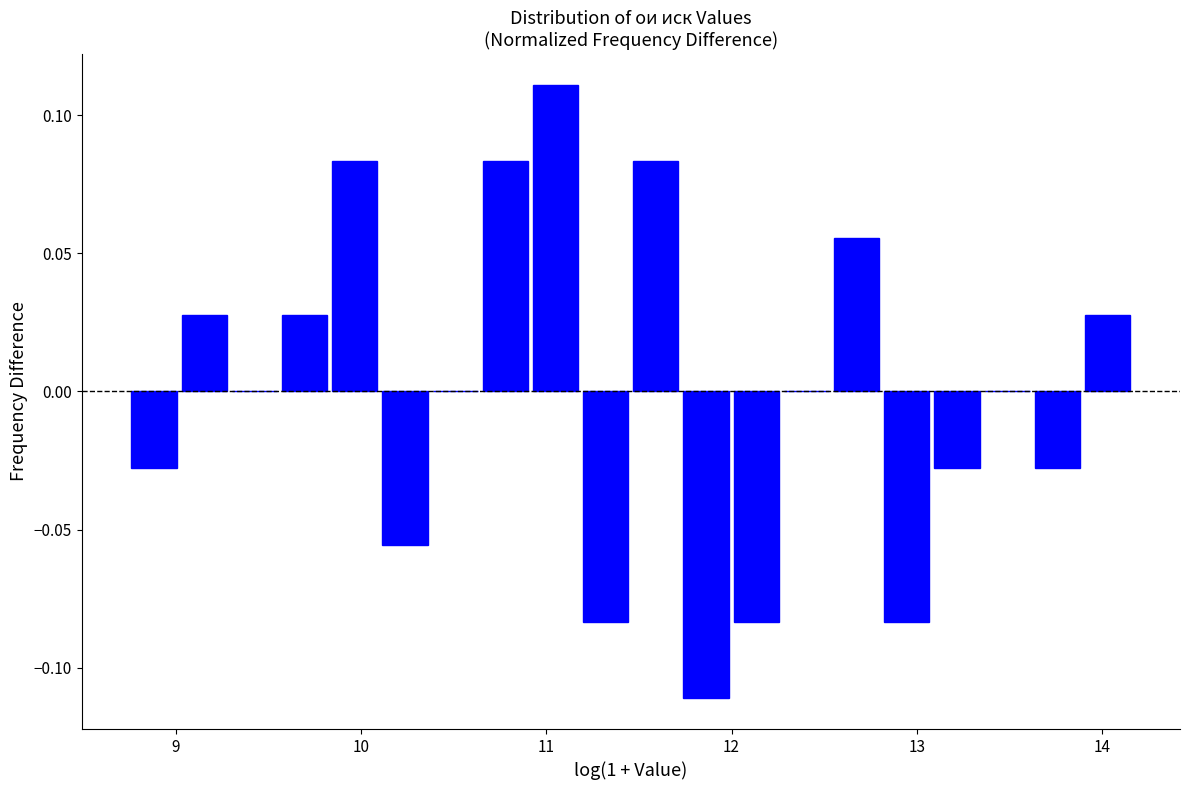

Read against the x-axis, roughly where is the centre of the tallest bar?

11.0